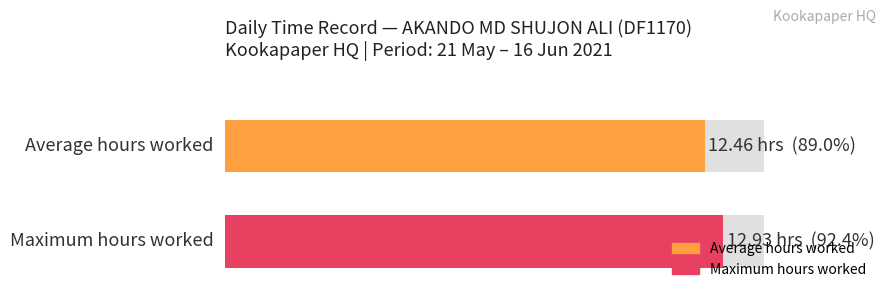

Are the bars horizontal?

Yes